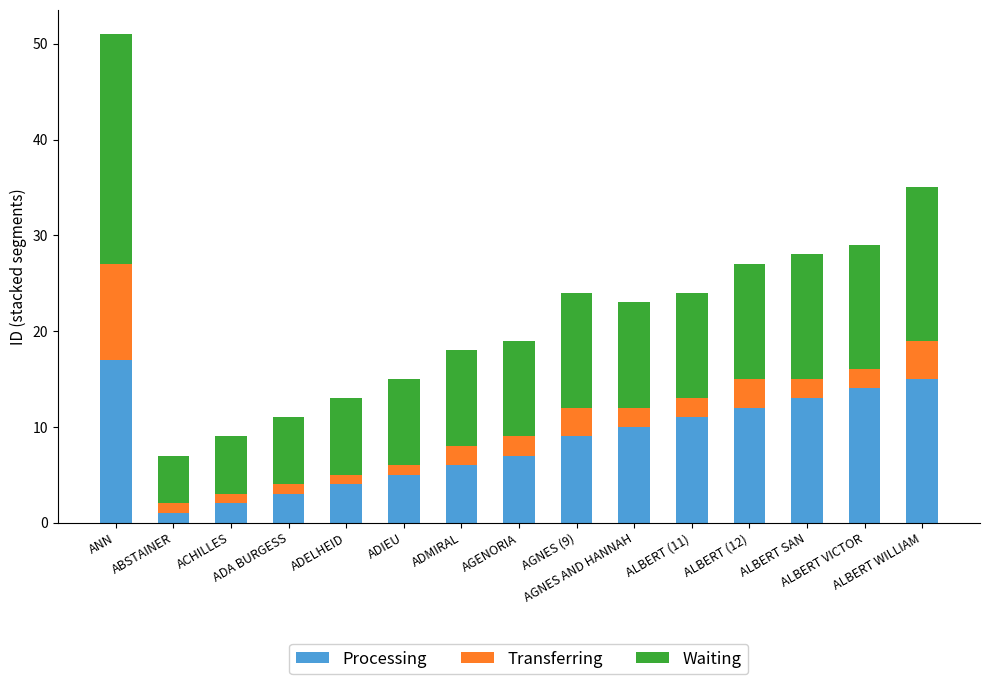

What is the highest value of the Processing series?

17